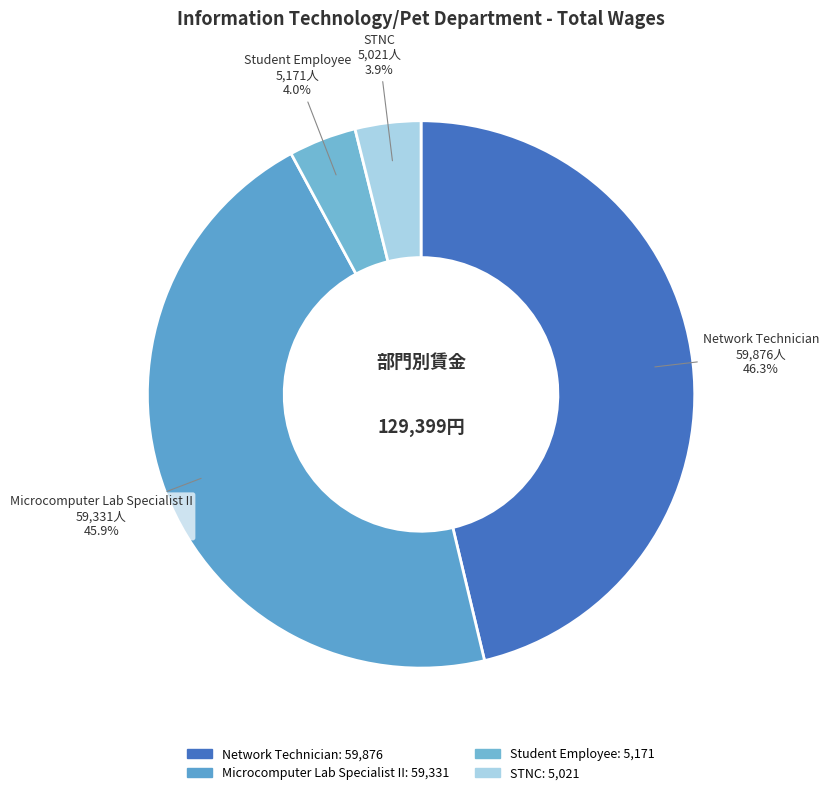

What percentage is the Student Employee slice, to the nearest percent?

4%